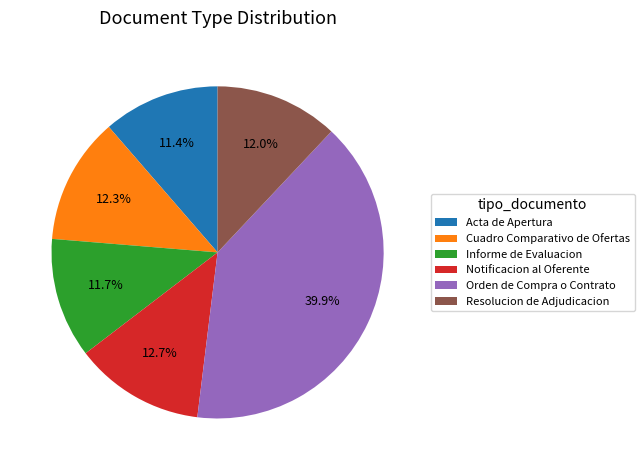

Does Cuadro Comparativo de Ofertas represent more than half of the total?

No